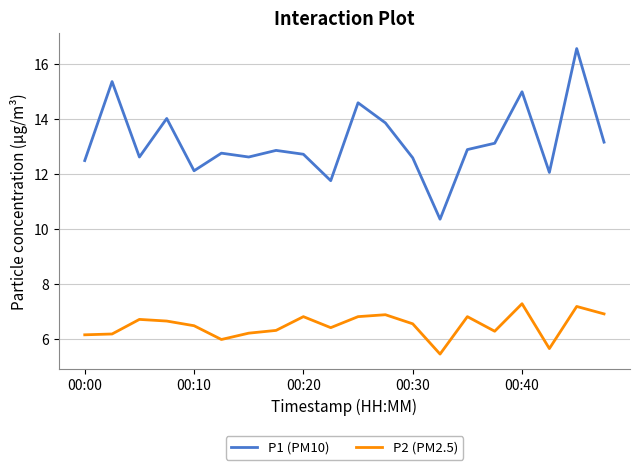

List the series in order of their overall mean, highest first.

P1 (PM10), P2 (PM2.5)